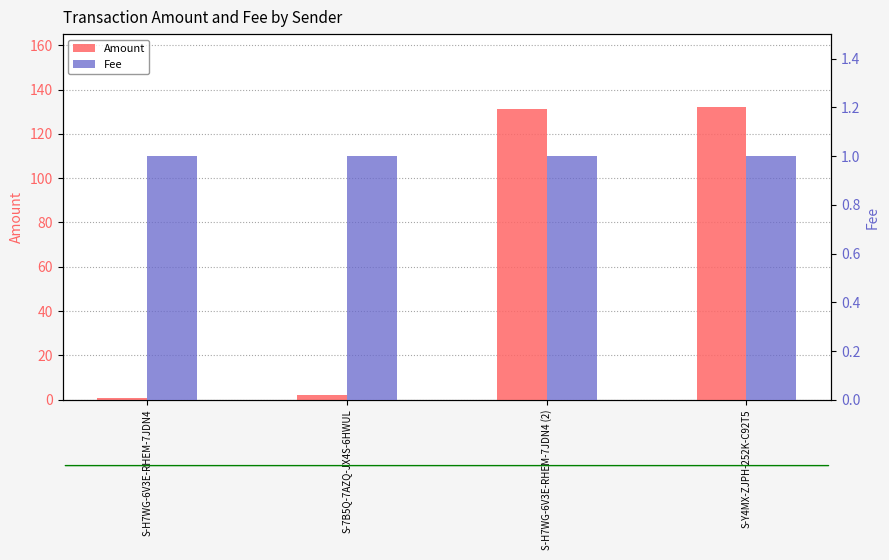

What are all the series names shown in the legend?

Amount, Fee